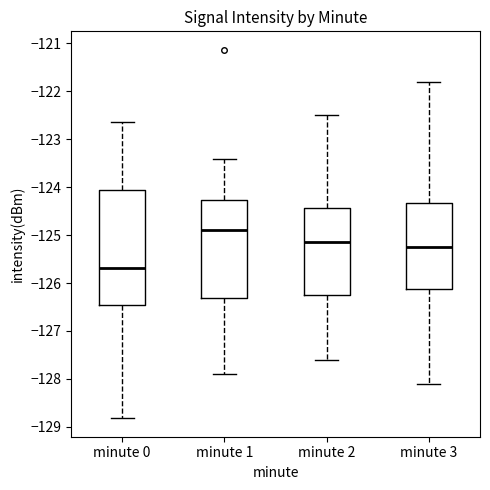

Reading left to right, read every box against the y-axis: the position of its median line, the range the box covers, and the ends of its whiskers. The values are not printed on the chart, so give them approximately, as read against the axis.

minute 0: median -125.7, box -126.5 to -124.1, whiskers -128.8 to -122.6
minute 1: median -124.9, box -126.3 to -124.3, whiskers -127.9 to -123.4
minute 2: median -125.1, box -126.2 to -124.4, whiskers -127.6 to -122.5
minute 3: median -125.2, box -126.1 to -124.3, whiskers -128.1 to -121.8